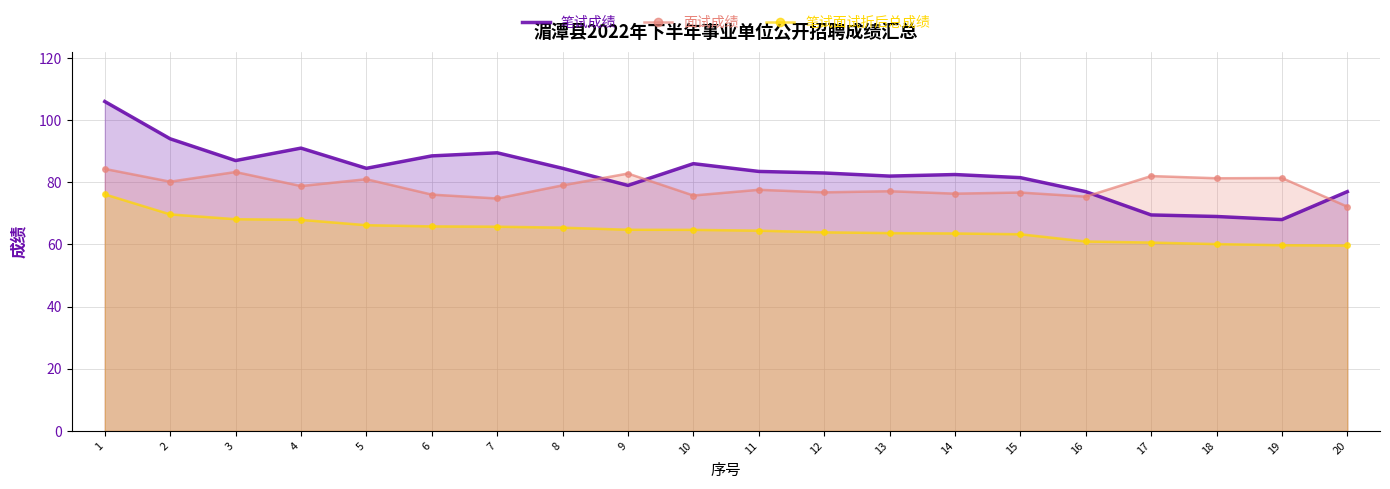

Where does the 笔试面试折后总成绩 series first go above 64?

1